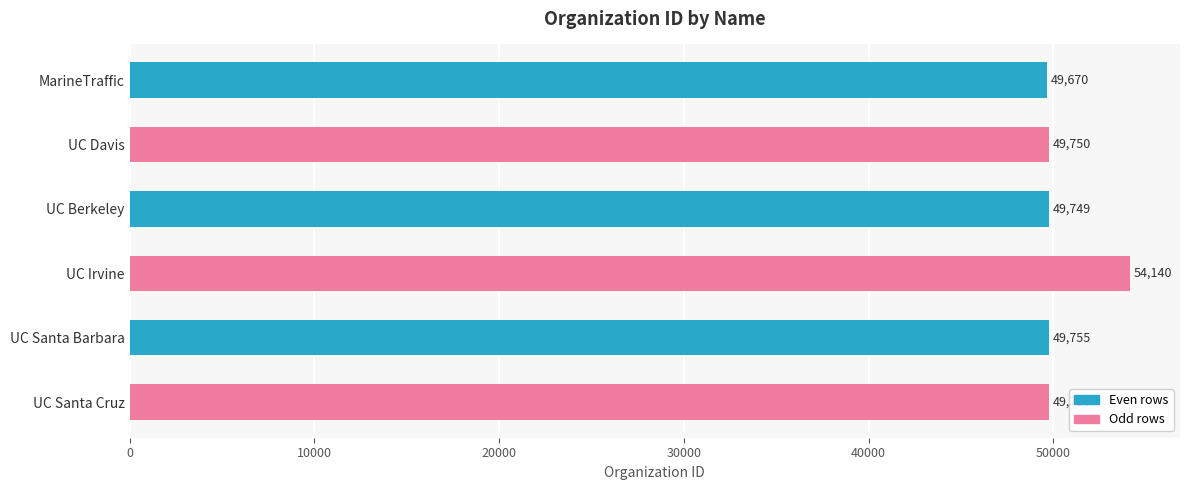

Reading top to bottom, extract all data points from this chart.

49670	49750	49749	54140	49755	49756